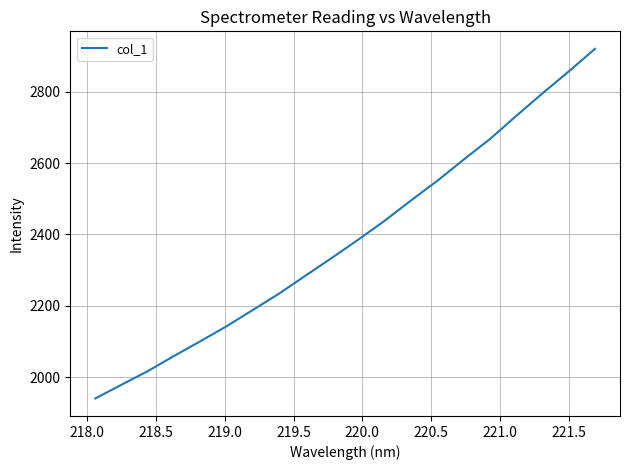

What is the greatest value displayed?

2920.1